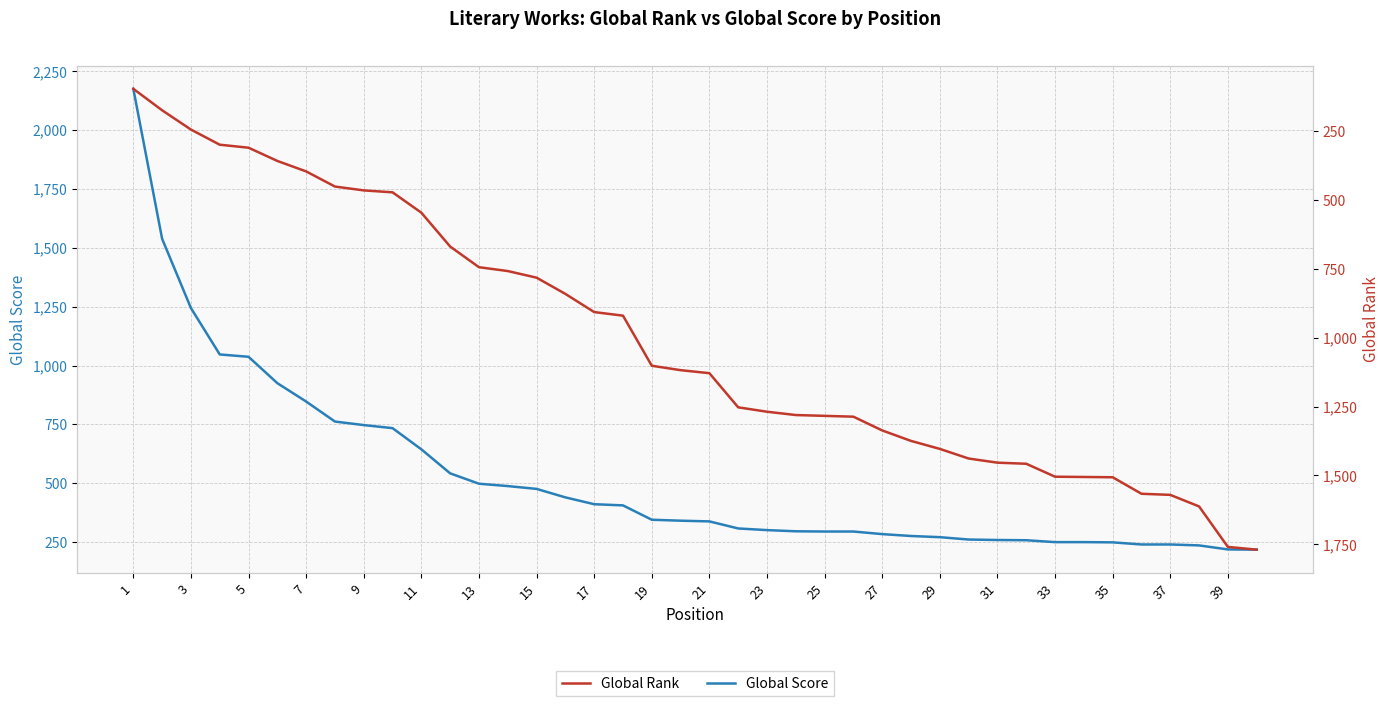

What is the highest value of the Global Score series?

2175